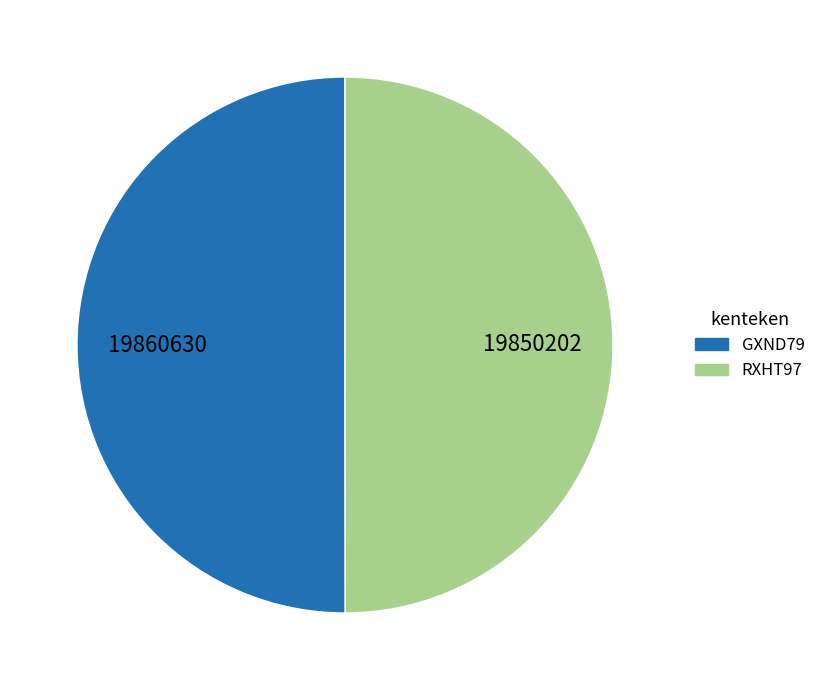

Is it true that RXHT97 is 50% of the pie?

True